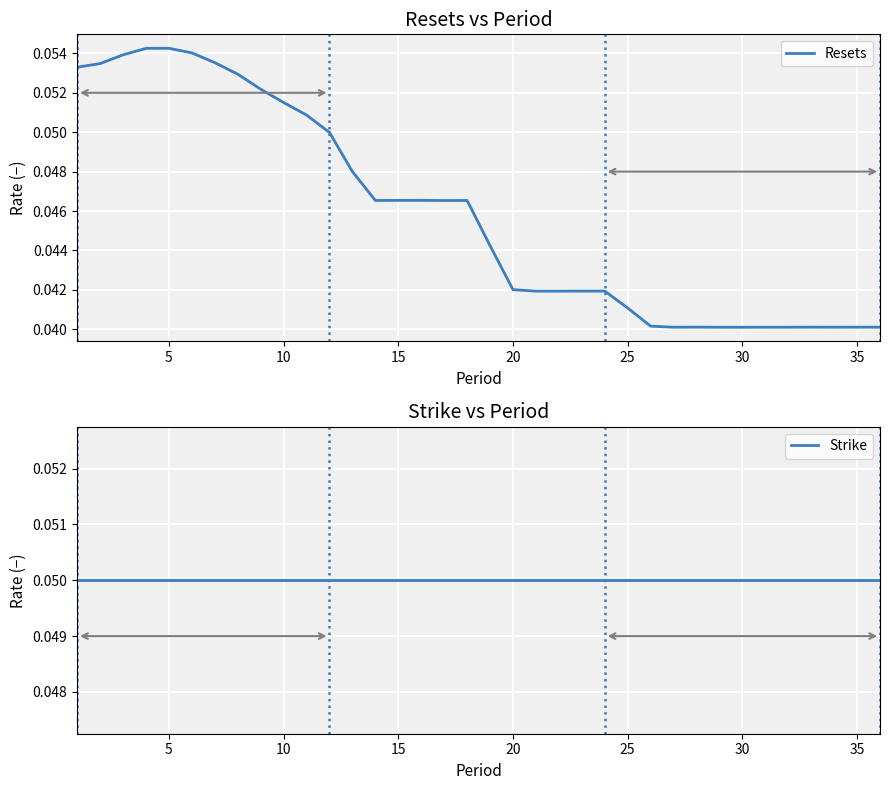

The value of Resets at 35 is 0.1. True or false?

False